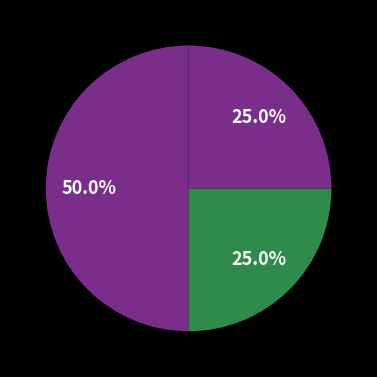

Count the number of slices in the pie.

3